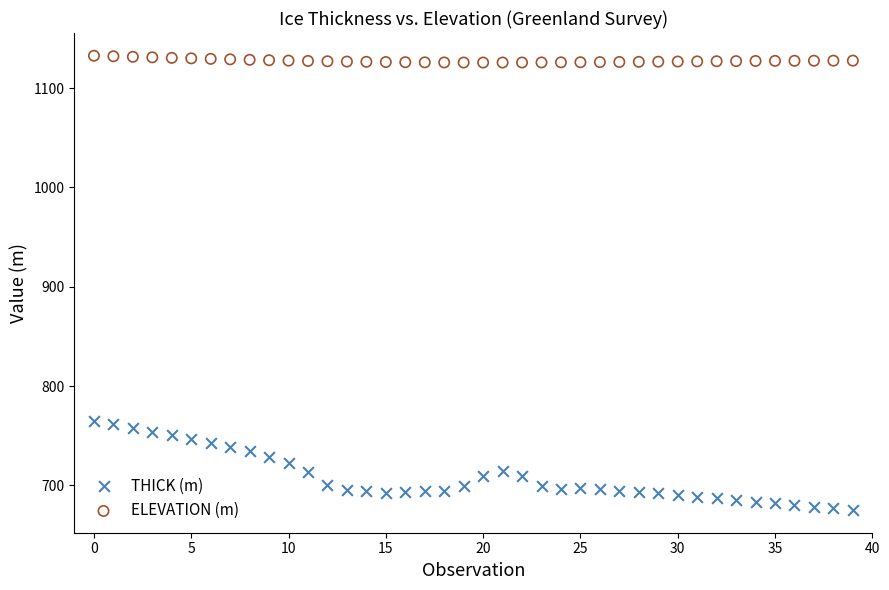

Across all data points, what is the range of Y values (max minus min)?

457.4